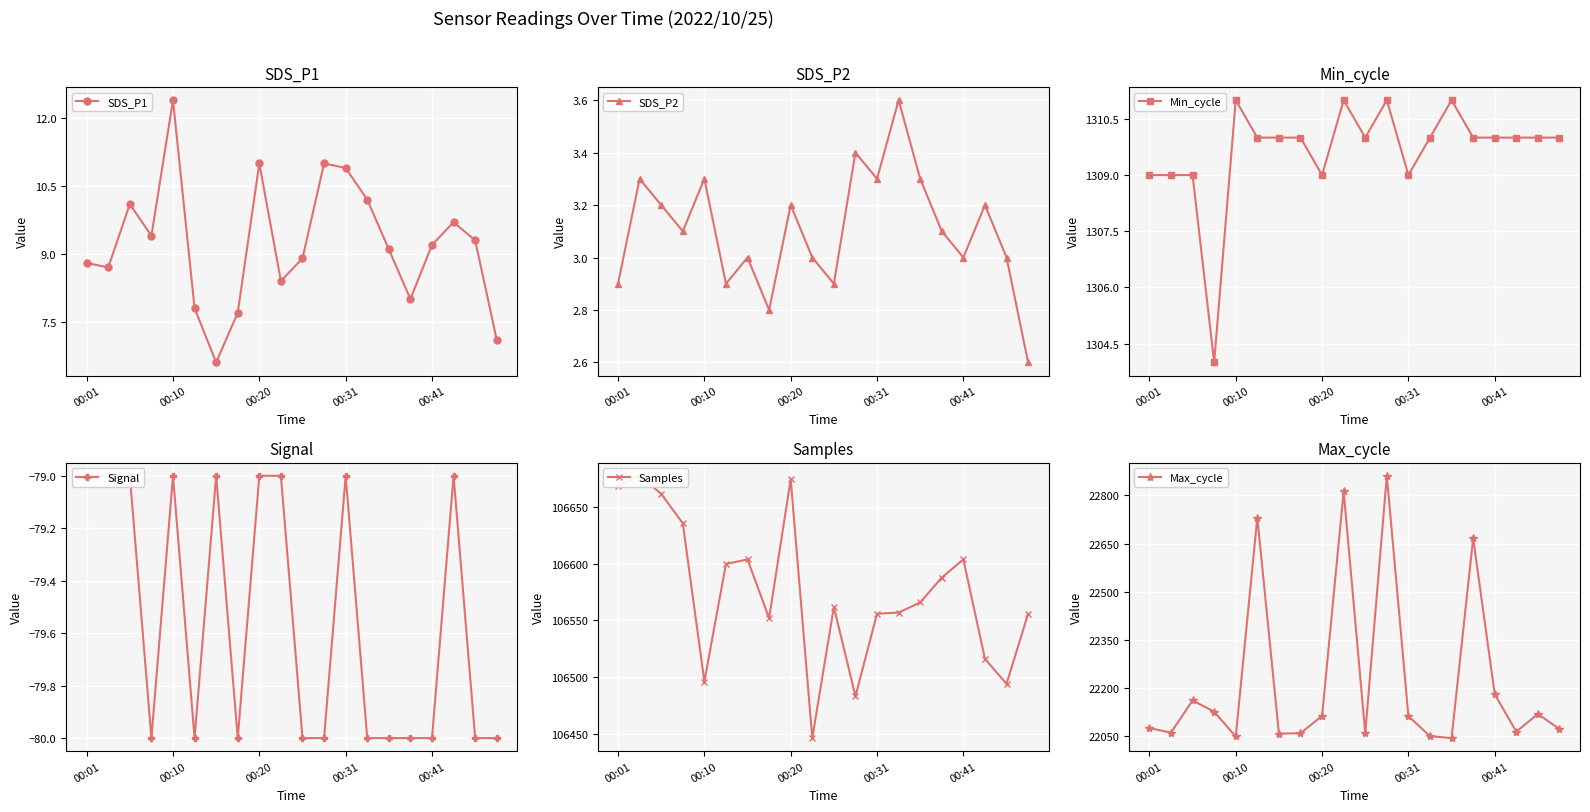

Which series has the largest total across all categories?

Samples